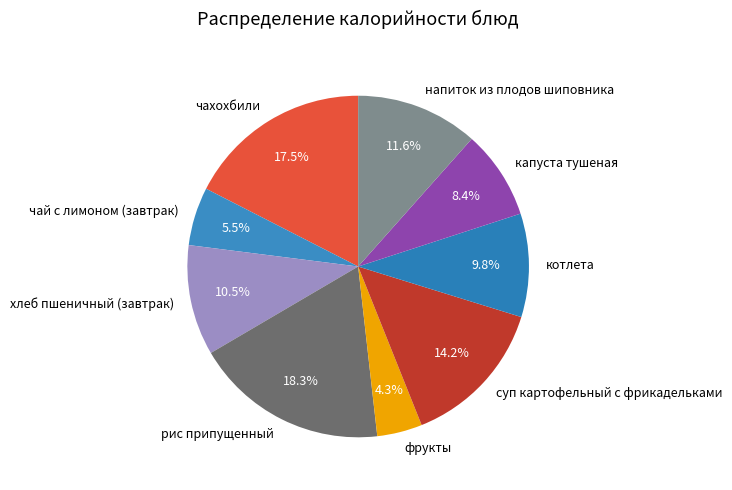

To the nearest percent, what is the average slice percentage?

11%